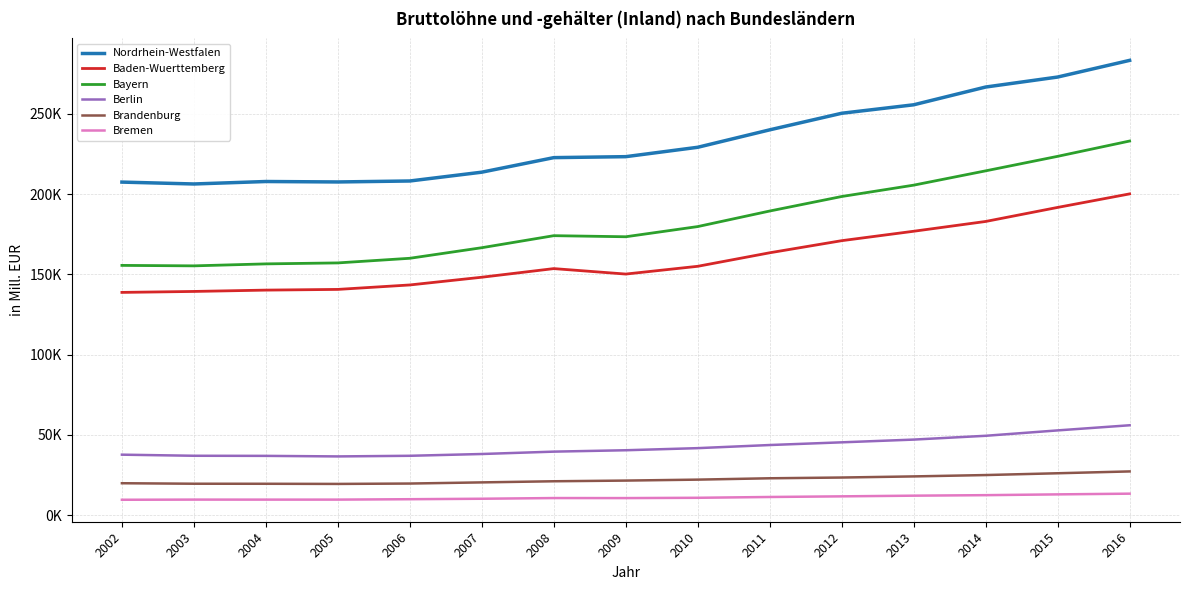

Does the chart display data point markers on the line(s)?

No